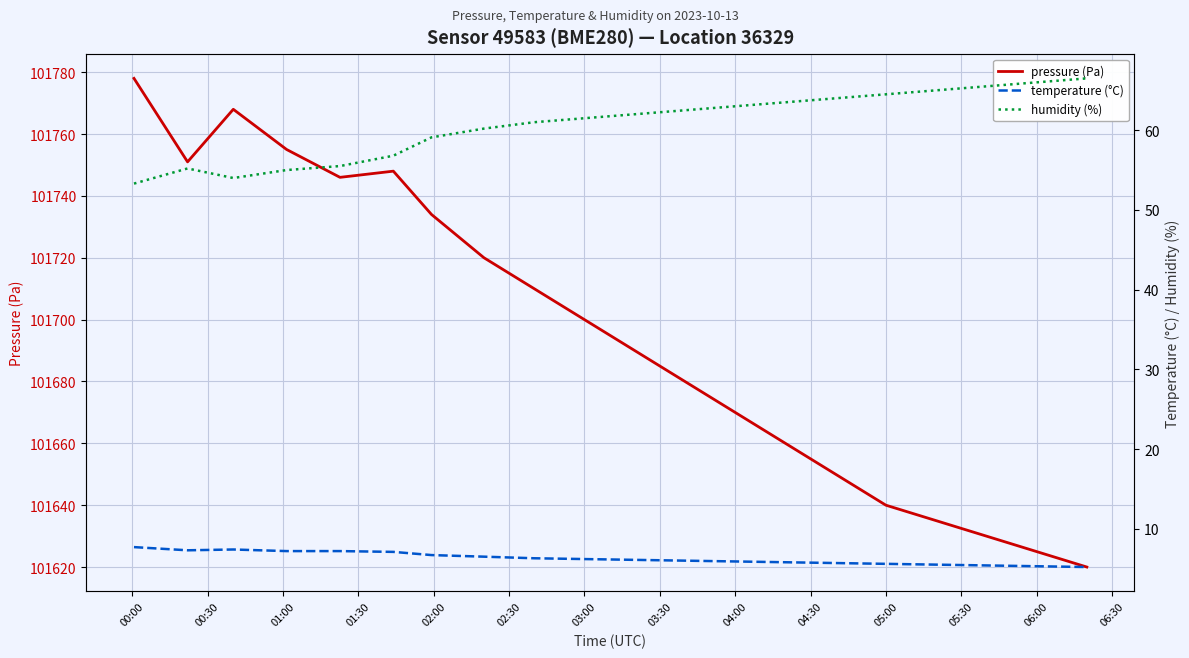

How many values in the pressure (Pa) series are below 101700?

10